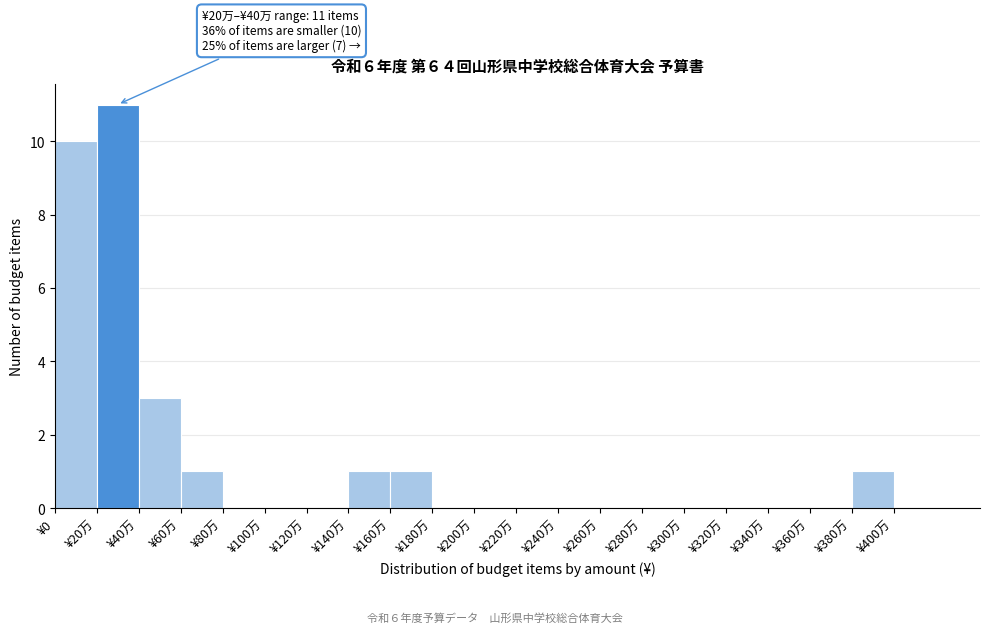

What is the greatest value displayed?

11